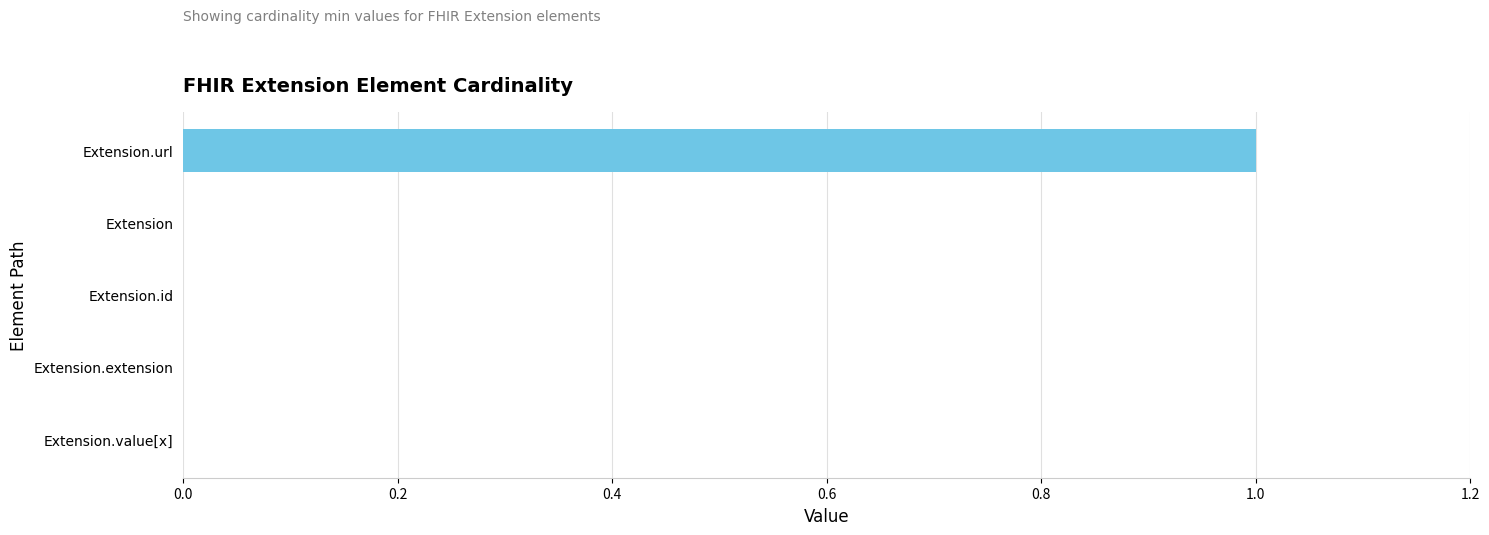

Reading bottom to top, transcribe all the data shown in this chart.

Extension.value[x]=0	Extension.extension=0	Extension.id=0	Extension=0	Extension.url=1